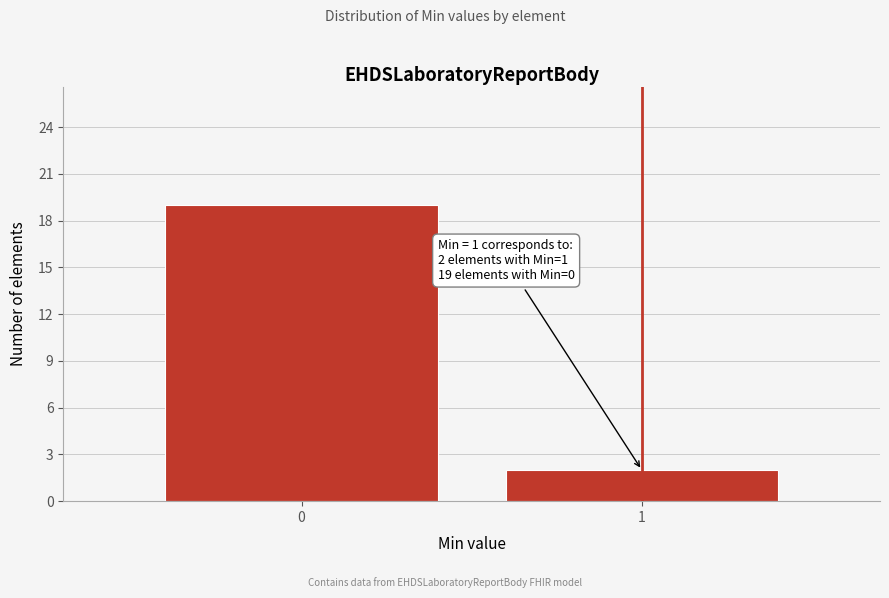

Reading right to left, what are all the values shown in this chart?

1=2	0=19